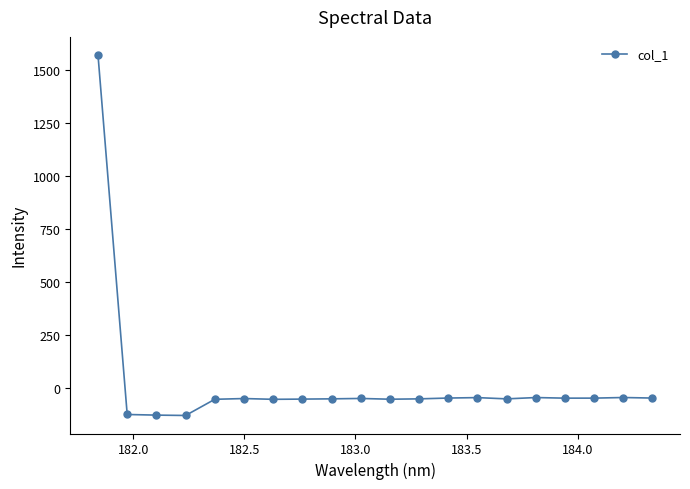

How many lines are shown in the chart?

1